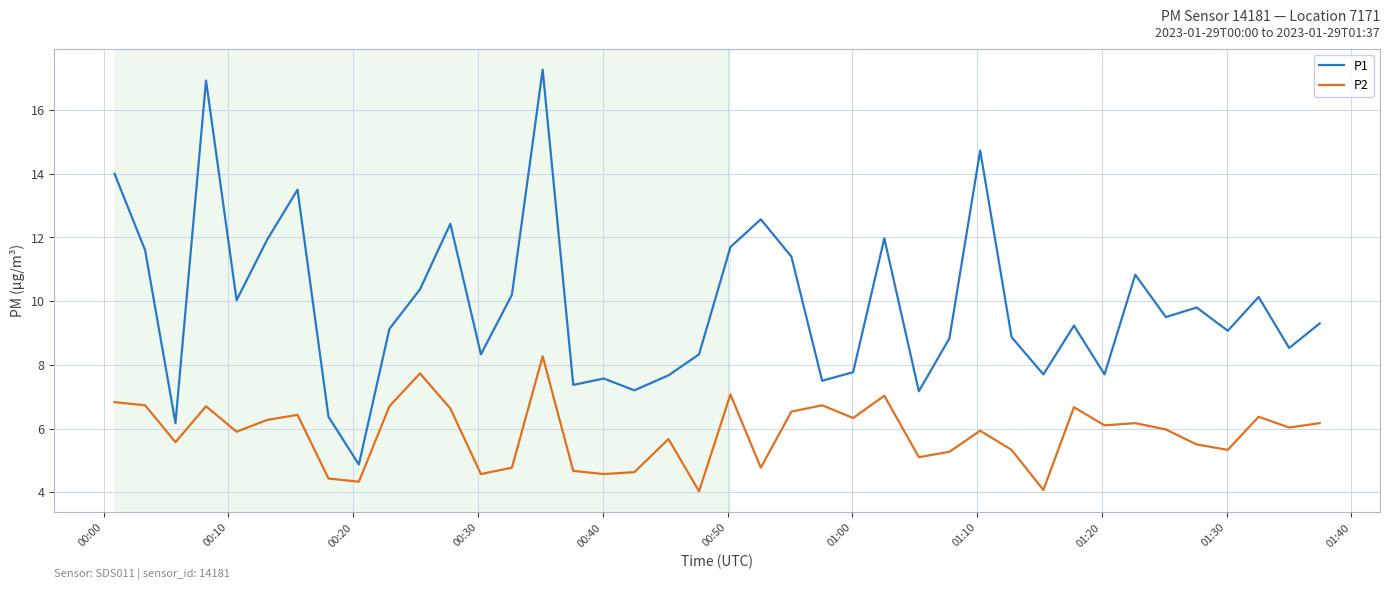

Which series has the largest total across all categories?

P1